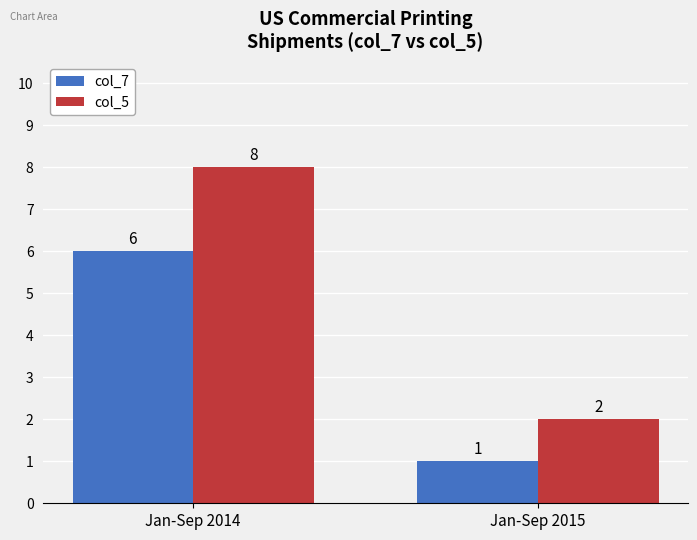

What is the value of the col_5 bar at the 2nd from the left?

2